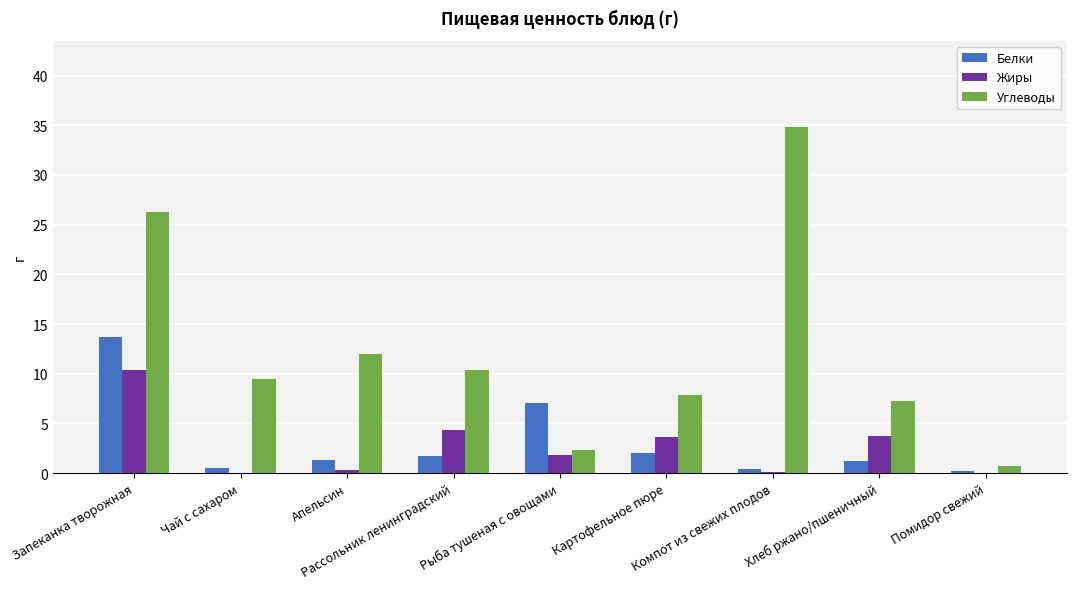

Are the bars grouped side by side (vs. stacked)?

Yes